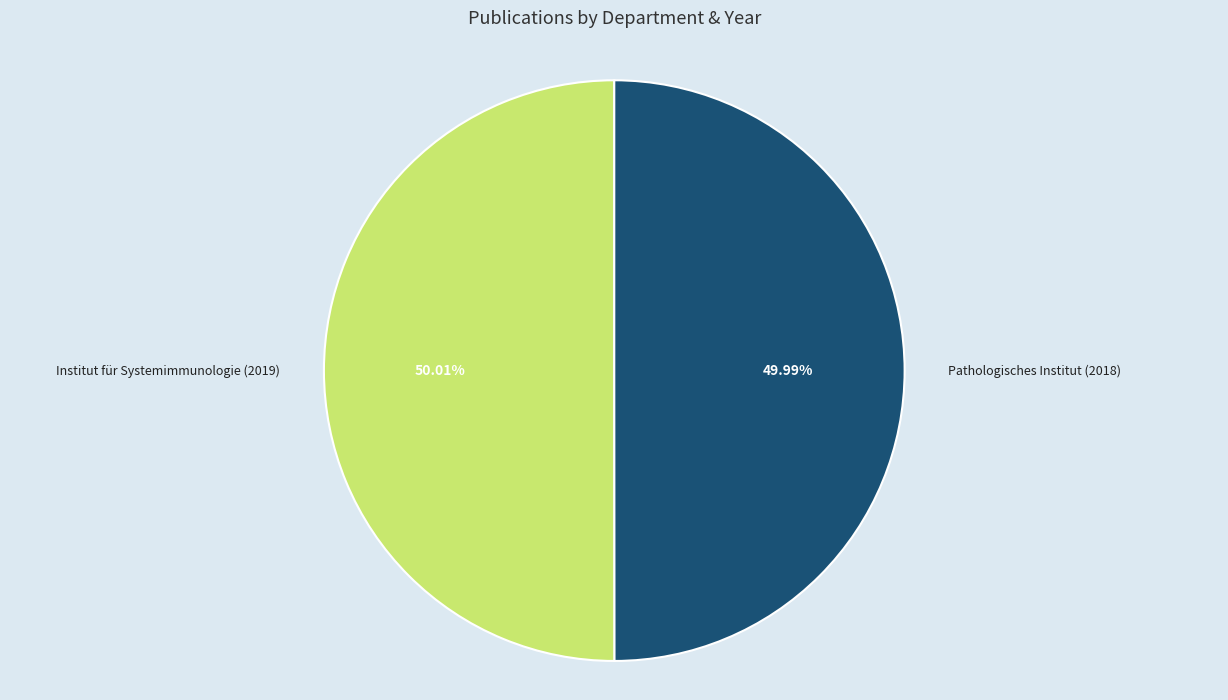

Is it true that Institut für Systemimmunologie (2019) is 50% of the pie?

True